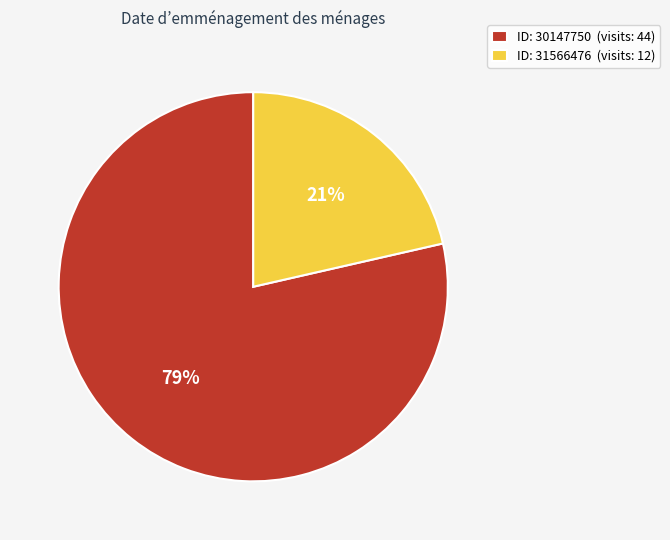

The ID: 31566476 (visits: 12) slice represents 21% of the pie. True or false?

True